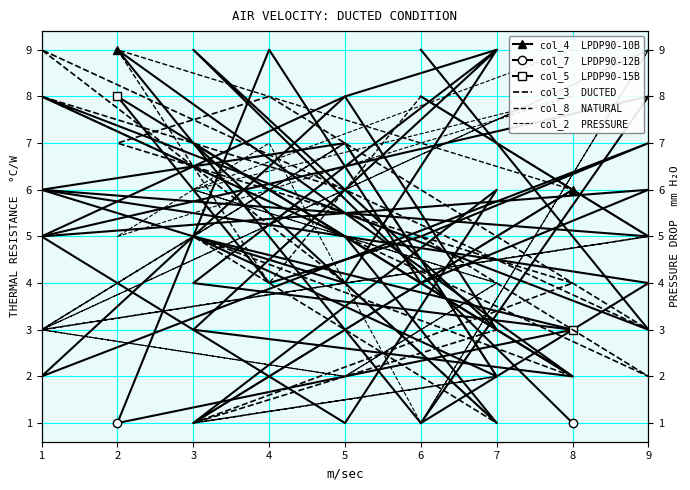

What is the value of the col_8 point at the 6th from the left?

5